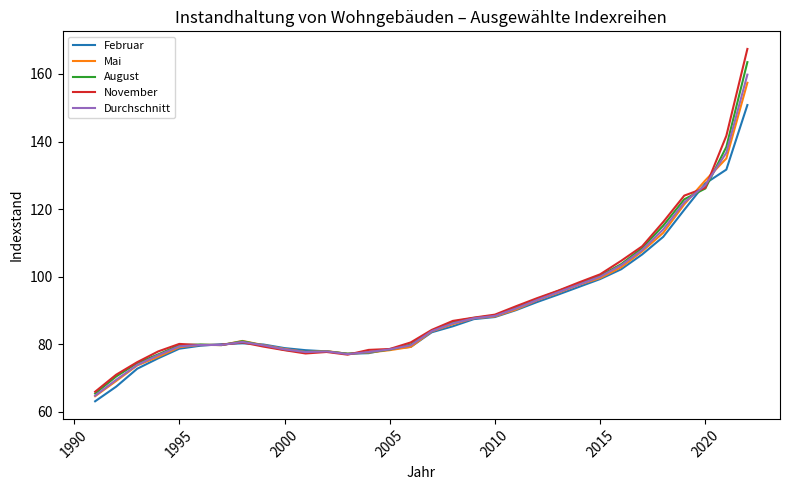

Count the number of categories in the chart.

32